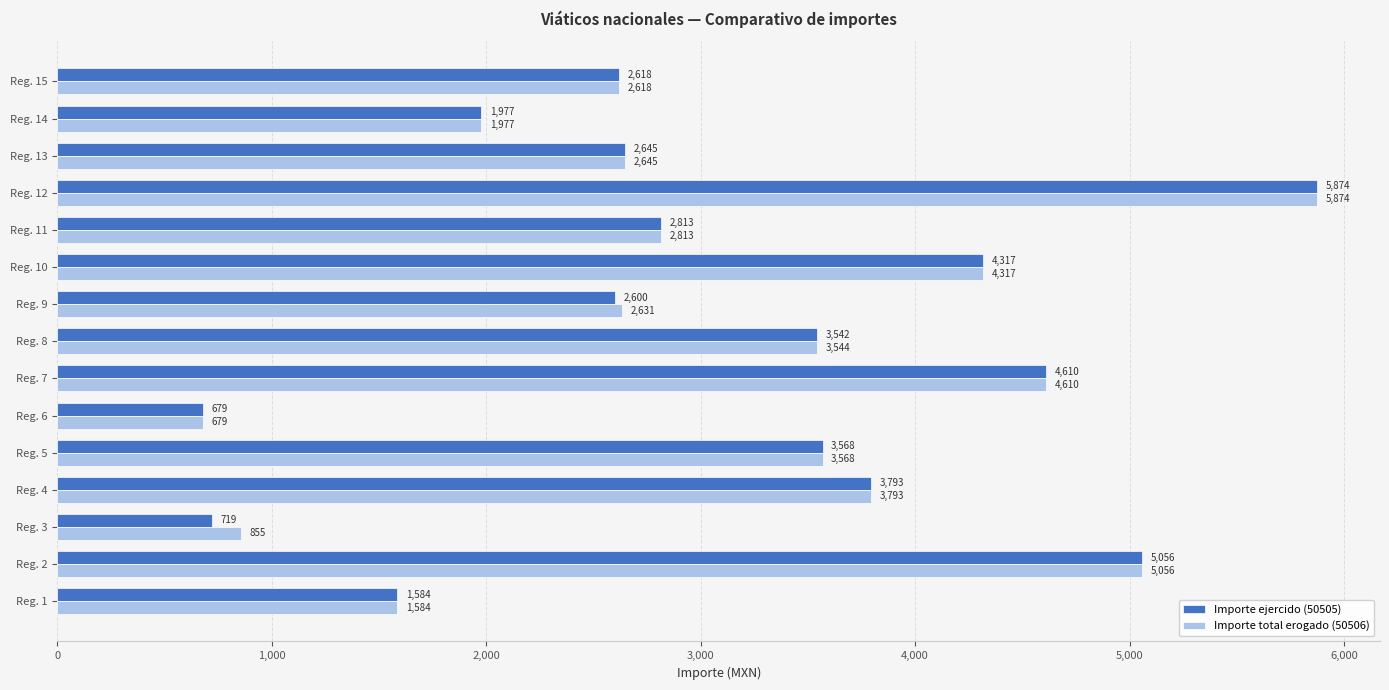

The Importe total erogado (50506) series shows 1584 at Reg. 1. True or false?

True